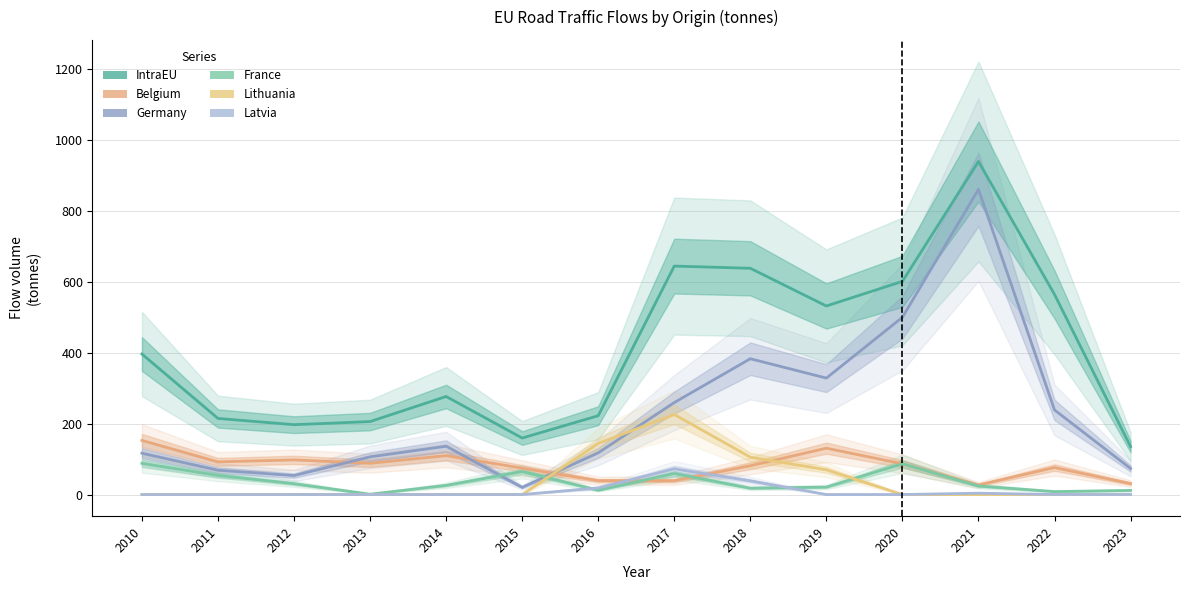

The value of Lithuania at 2015 is 0.0. True or false?

True